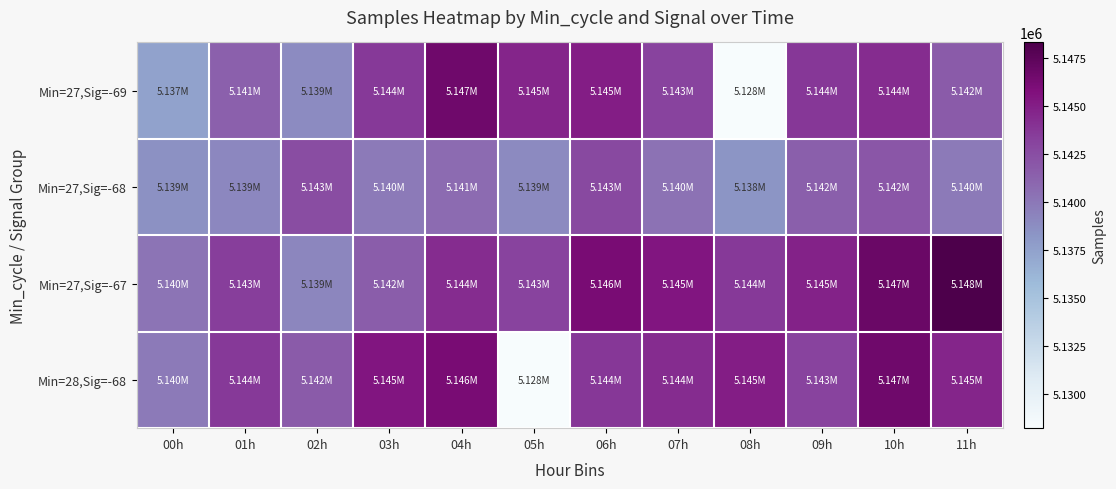

Reading right to left, extract all data points from this chart.

Min=27,Sig=-69: 11h=5141708	10h=5144259	09h=5143756	08h=5128241	07h=5143132	06h=5145048	05h=5144668	04h=5146667	03h=5143665	02h=5138899	01h=5141359	00h=5137448
Min=27,Sig=-68: 11h=5139913	10h=5142014	09h=5141501	08h=5138293	07h=5140370	06h=5142771	05h=5138921	04h=5140773	03h=5139935	02h=5142580	01h=5139143	00h=5138546
Min=27,Sig=-67: 11h=5148334	10h=5146909	09h=5144860	08h=5143656	07h=5145476	06h=5146181	05h=5143132	04h=5144330	03h=5141633	02h=5139215	01h=5143455	00h=5140190
Min=28,Sig=-68: 11h=5144668	10h=5146667	09h=5143132	08h=5145048	07h=5144259	06h=5143756	05h=5128241	04h=5146181	03h=5145476	02h=5141708	01h=5143665	00h=5139913